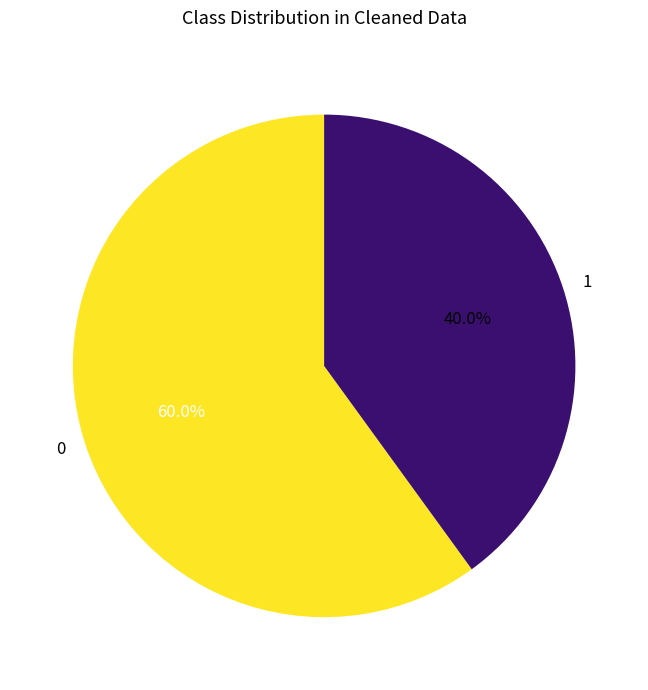

How many segments does this pie chart have?

2